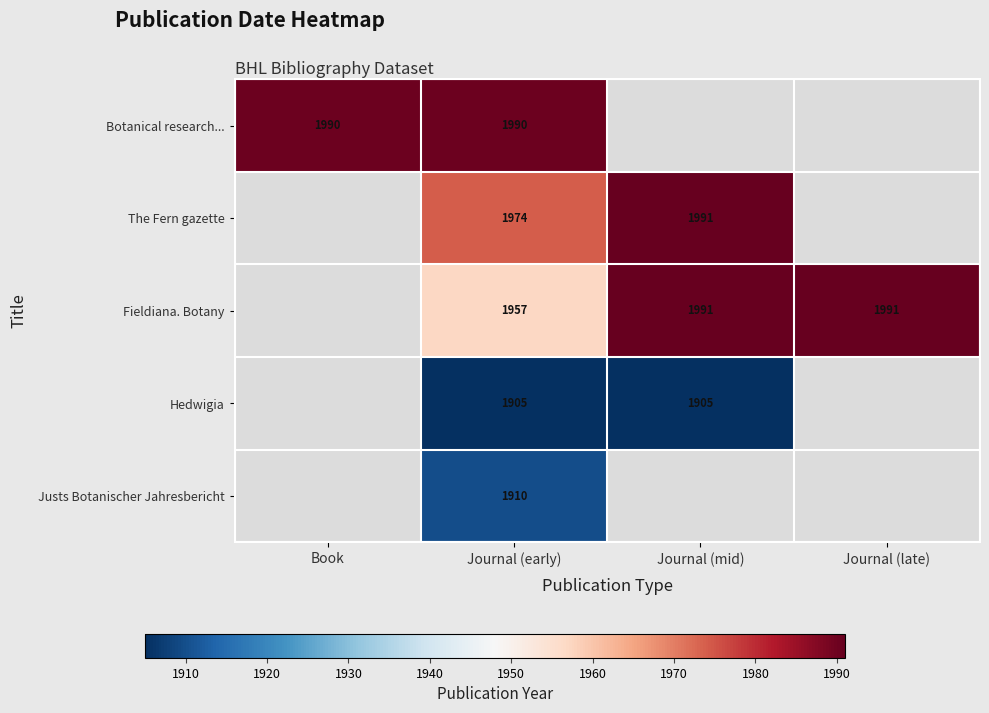

True or false: Botanical research... has a value of 1990 at Journal (early).

True